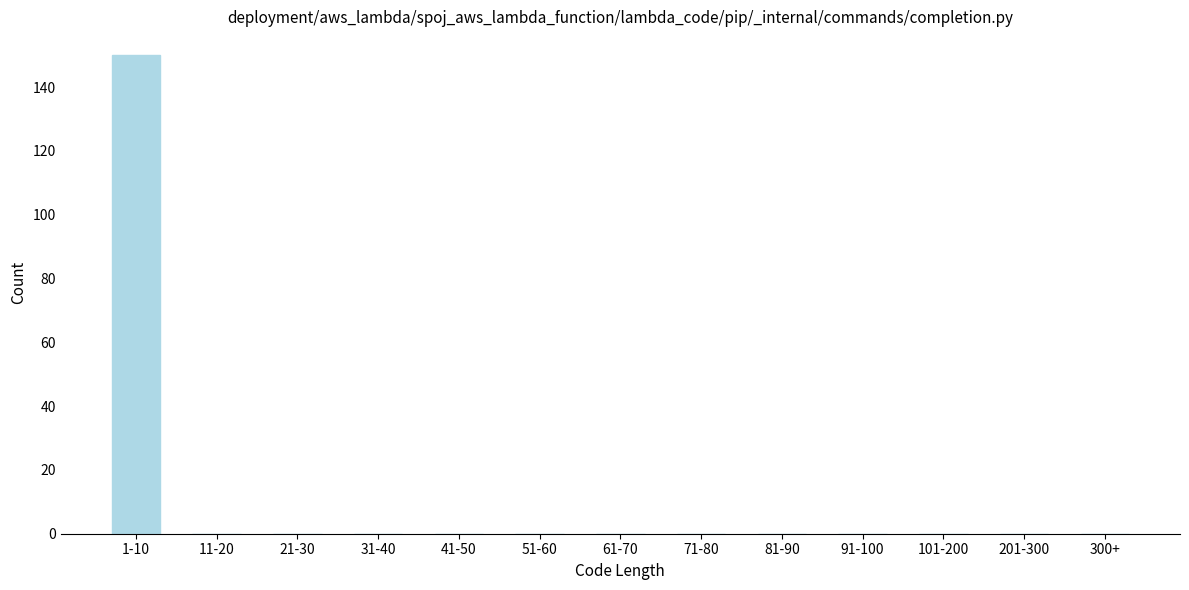

Reading left to right, transcribe all the data shown in this chart.

1-10=150	11-20=0	21-30=0	31-40=0	41-50=0	51-60=0	61-70=0	71-80=0	81-90=0	91-100=0	101-200=0	201-300=0	300+=0